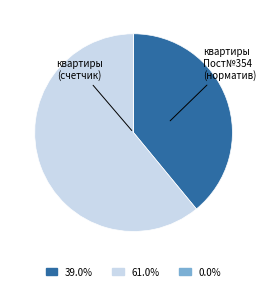

Does any single category account for the majority?

Yes